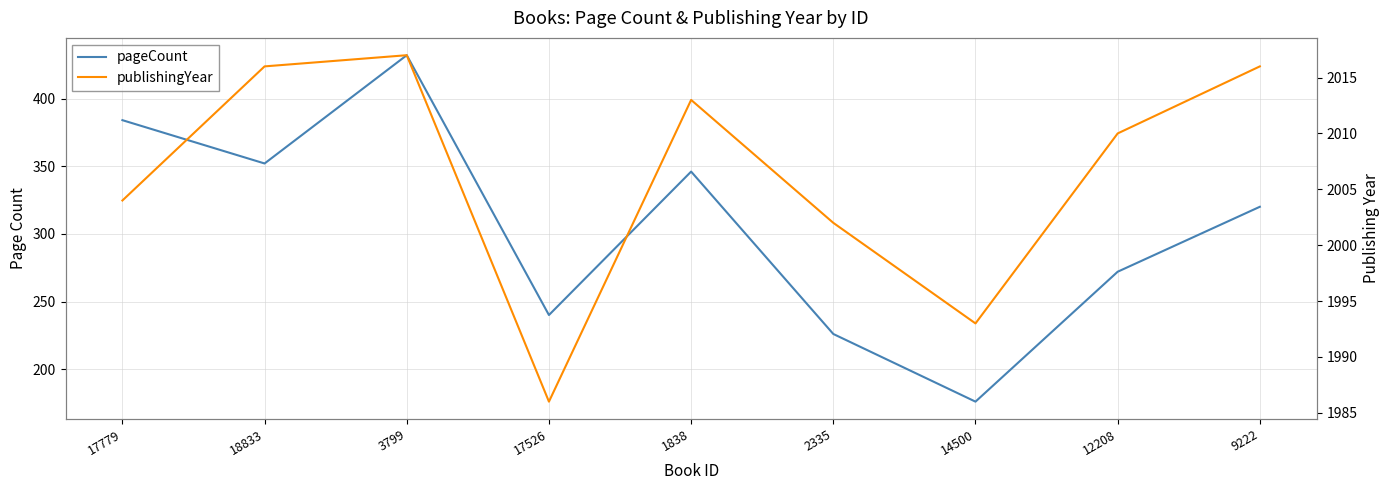

How many lines are shown in the chart?

2